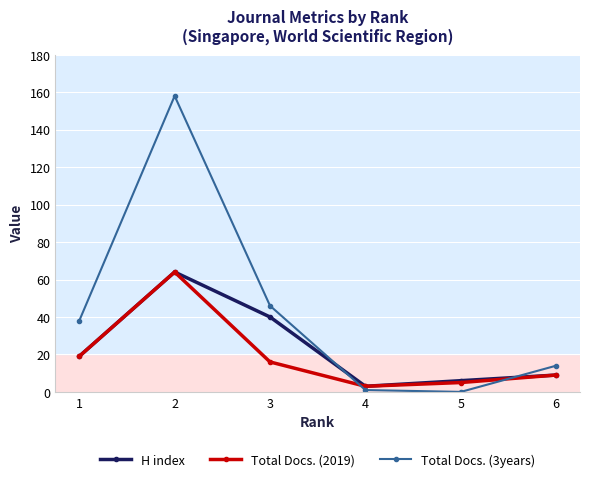

What is the maximum value for Total Docs. (2019)?

64